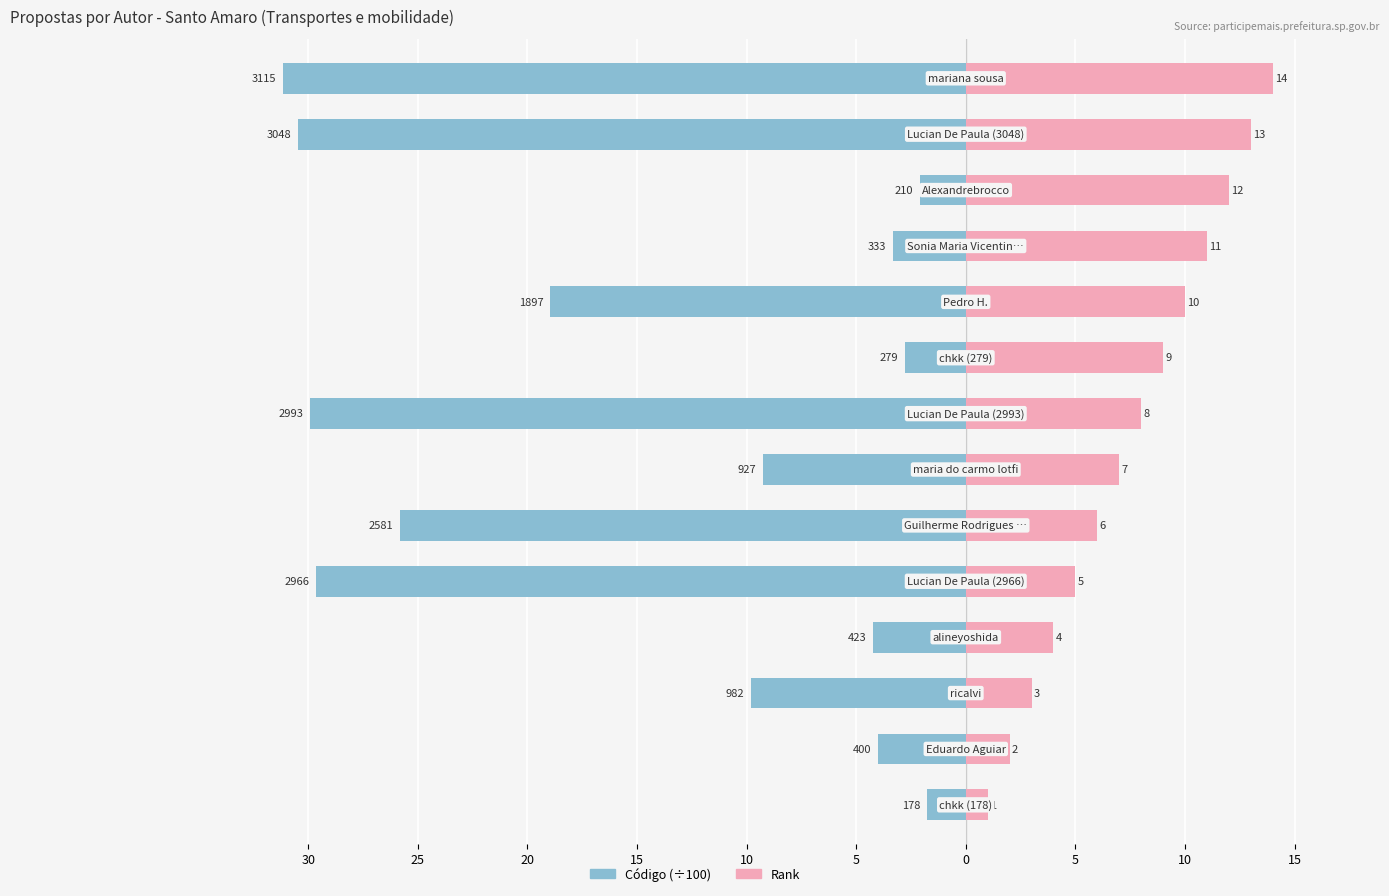

What is the average value of the Código (÷100) series?

-14.5